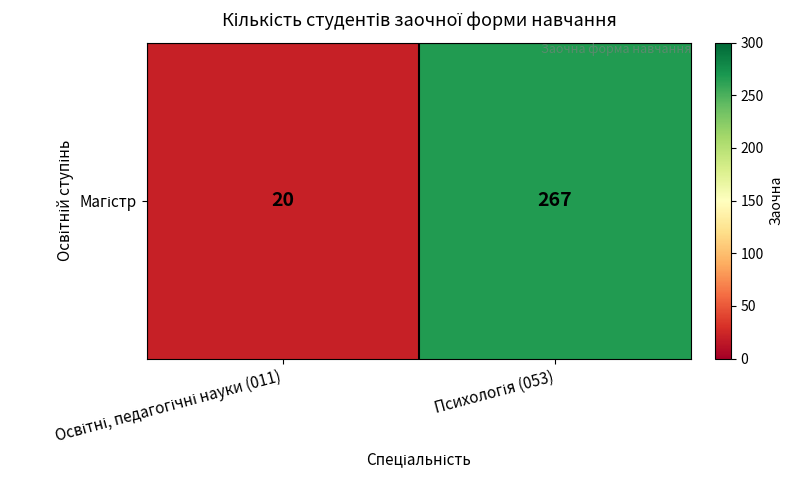

Rank the categories by value from highest to lowest.

Психологія (053), Освітні, педагогічні науки (011)